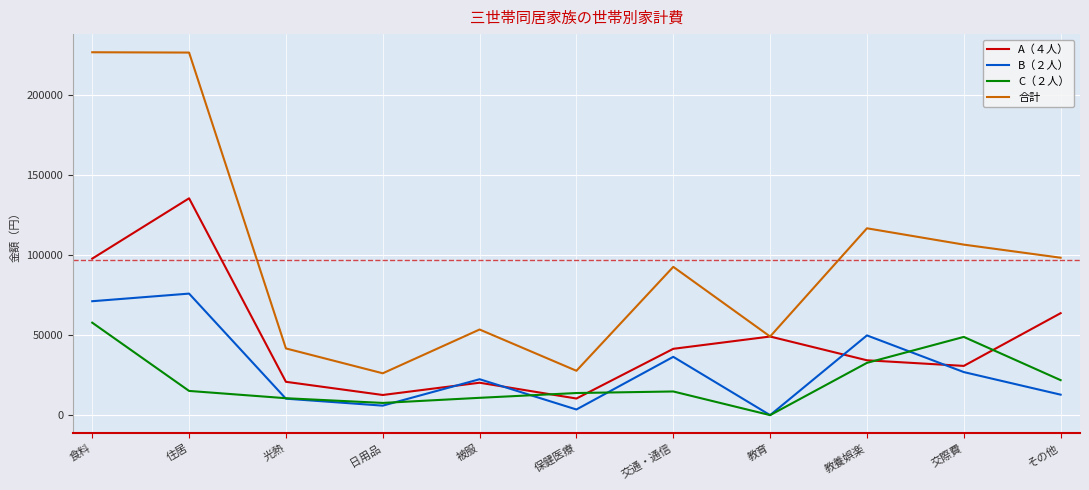

True or false: A（４人） and B（２人） intersect in this chart.

True